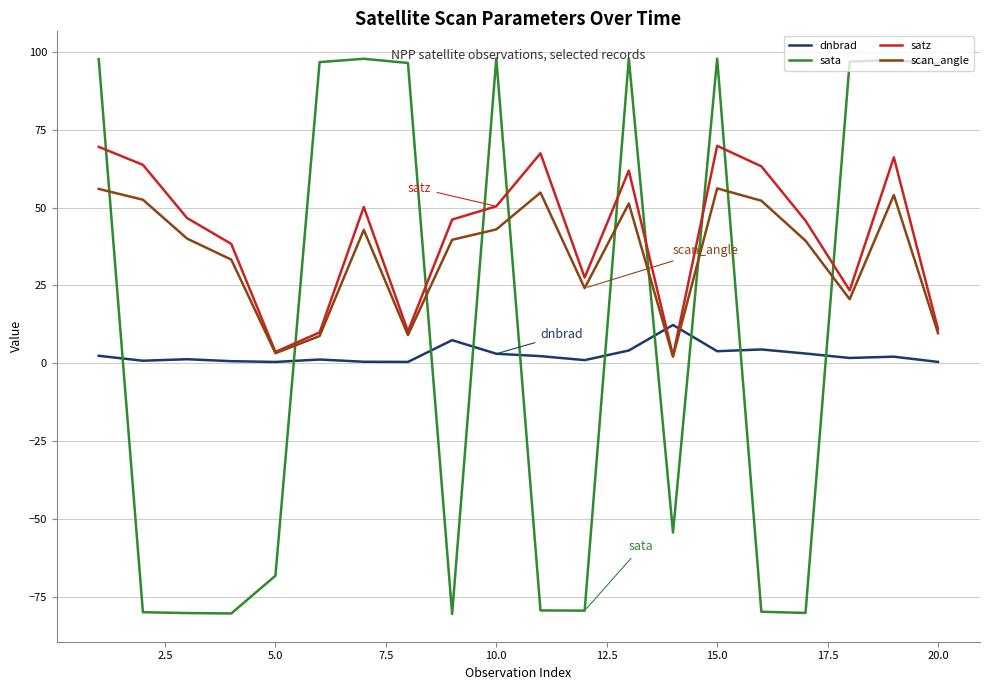

Rank the series by their average value, from lowest to highest.

dnbrad, sata, scan_angle, satz